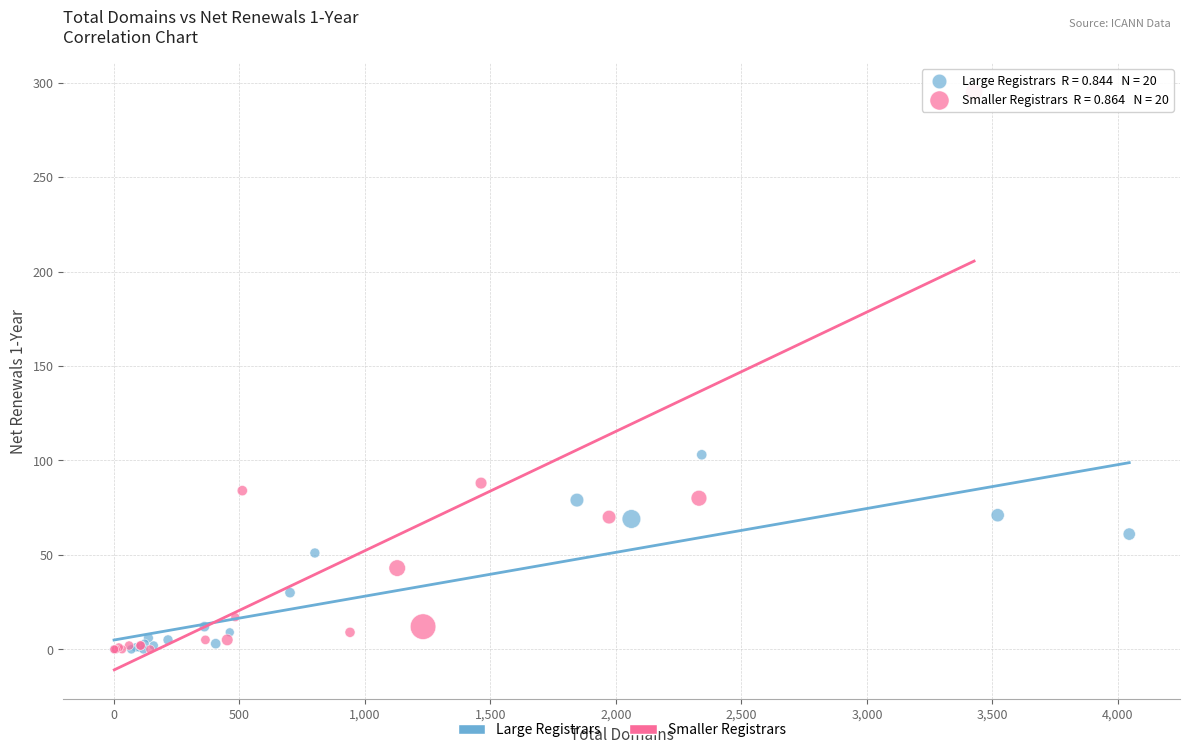

Which series reaches the maximum Y coordinate?

Smaller Registrars